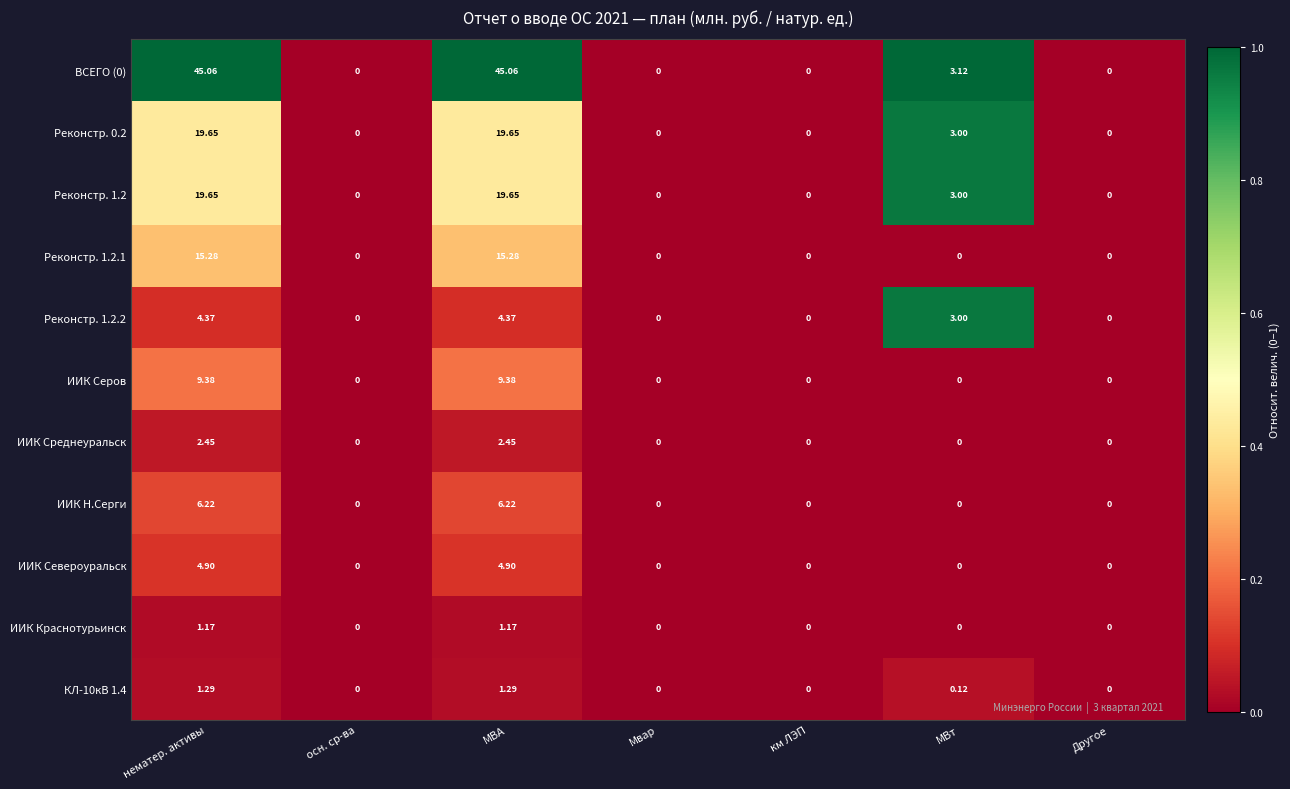

Is the value of Реконстр. 1.2.1 at нематер. активы greater than the value of ИИК Серов at МВА?

Yes